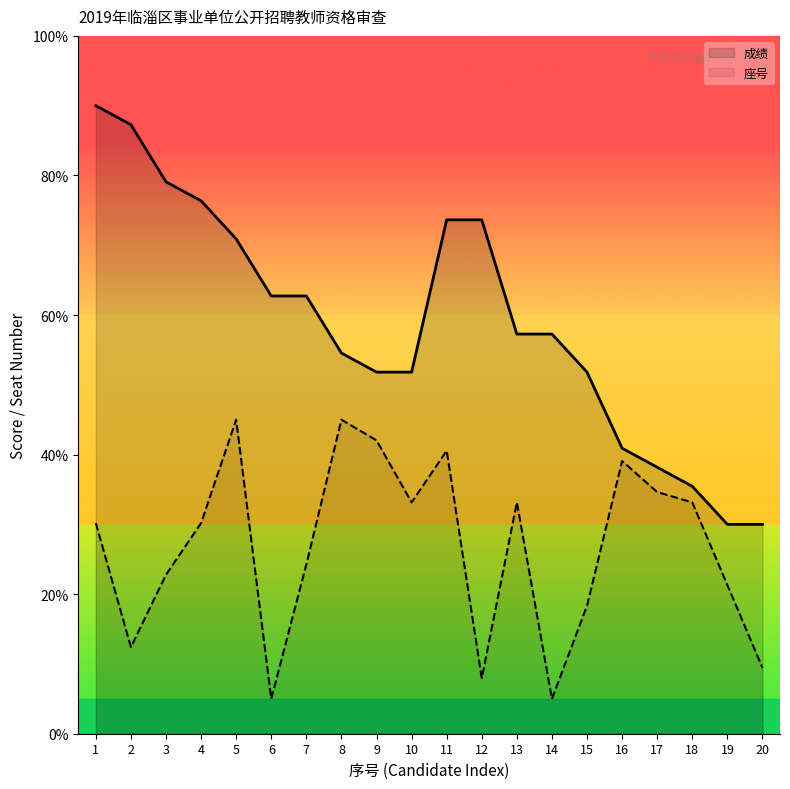

Reading left to right, transcribe all the data shown in this chart.

成绩: 1=90.0	2=87.3	3=79.1	4=76.4	5=70.9	6=62.7	7=62.7	8=54.5	9=51.8	10=51.8	11=73.6	12=73.6	13=57.3	14=57.3	15=51.8	16=40.9	17=38.2	18=35.5	19=30.0	20=30.0
座号: 1=30.2	2=12.4	3=22.8	4=30.2	5=45.0	6=5.0	7=24.3	8=45.0	9=42.0	10=33.1	11=40.6	12=8.0	13=33.1	14=5.0	15=18.3	16=39.1	17=34.6	18=33.1	19=21.3	20=9.4